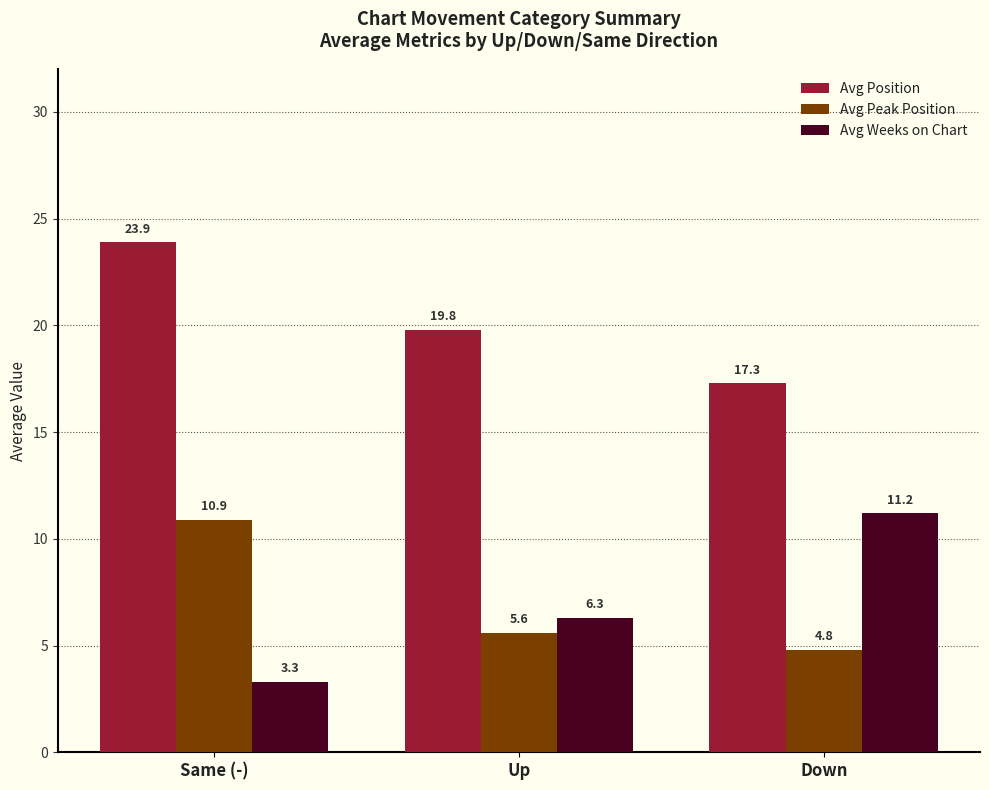

What is the total value across all series at Up?

31.7